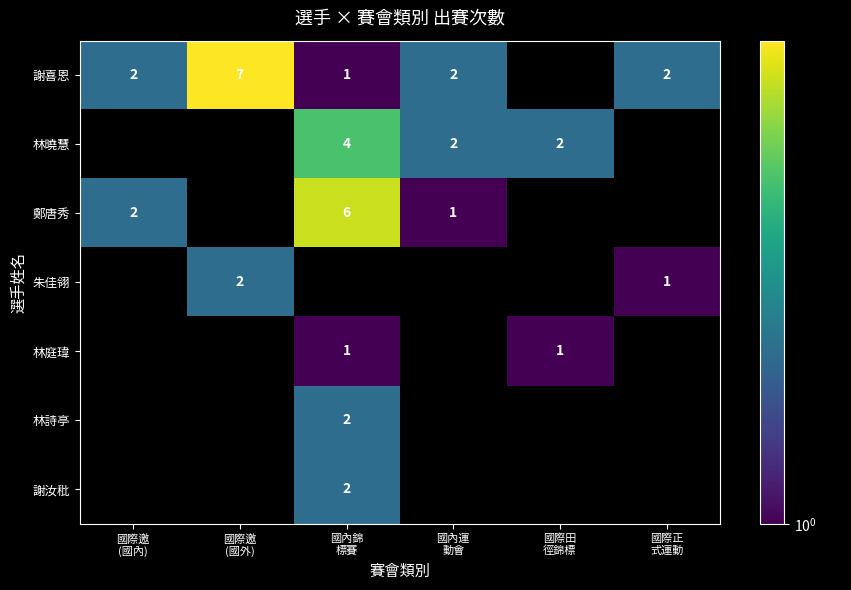

At which category is the sum across all series the highest?

國內錦
標賽